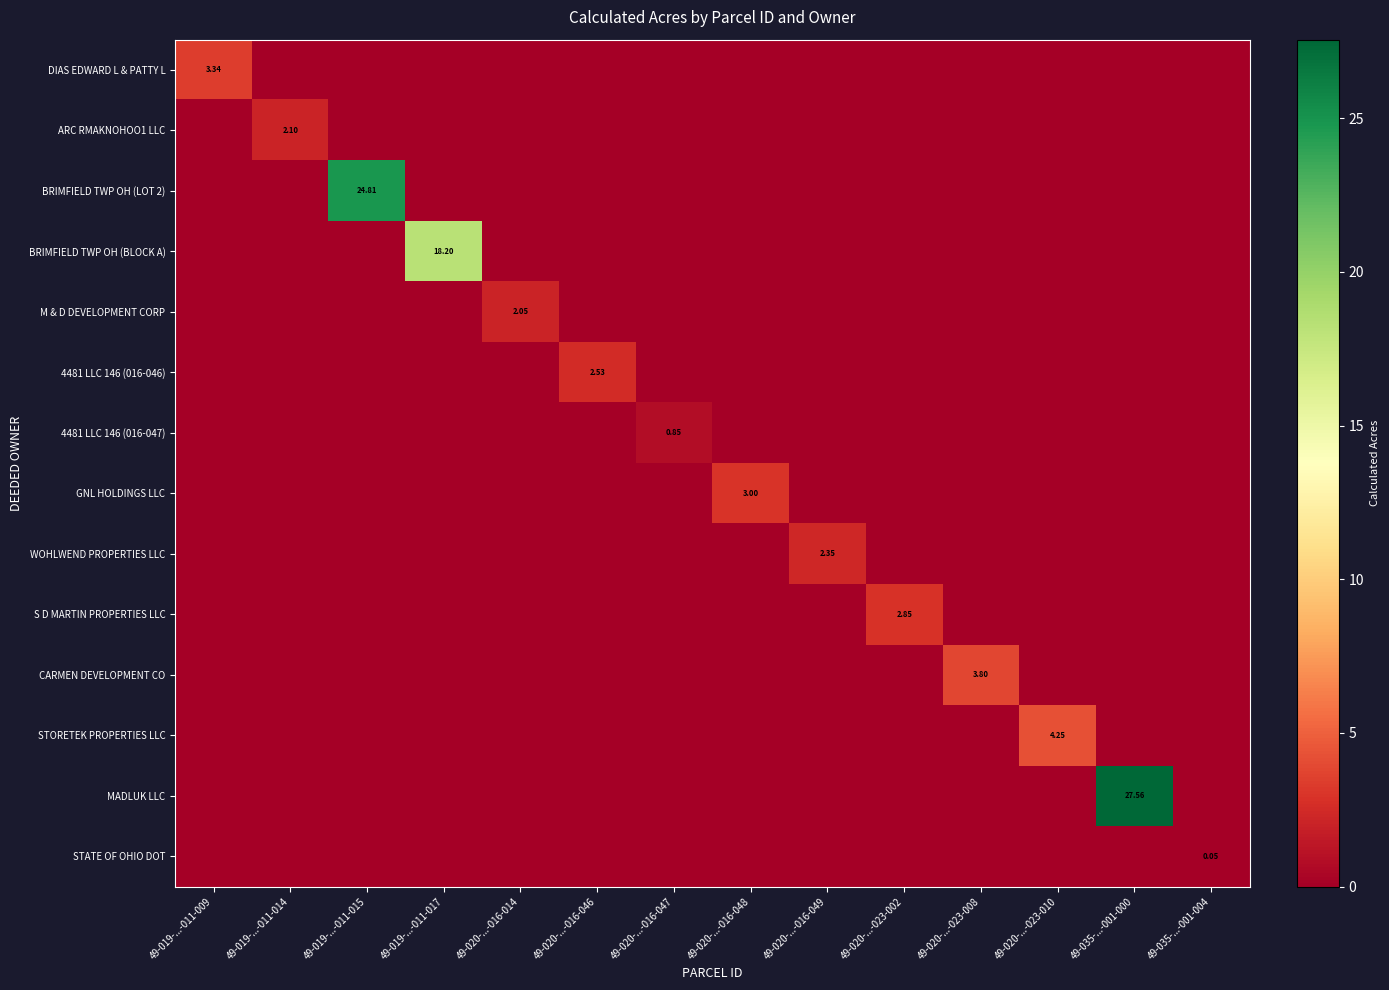

At 49-020-...-023-010, list the series in order from largest to smallest.

STORETEK PROPERTIES LLC, DIAS EDWARD L & PATTY L, ARC RMAKNOHOO1 LLC, BRIMFIELD TWP OH (LOT 2), BRIMFIELD TWP OH (BLOCK A), M & D DEVELOPMENT CORP, 4481 LLC 146 (016-046), 4481 LLC 146 (016-047), GNL HOLDINGS LLC, WOHLWEND PROPERTIES LLC, S D MARTIN PROPERTIES LLC, CARMEN DEVELOPMENT CO, MADLUK LLC, STATE OF OHIO DOT